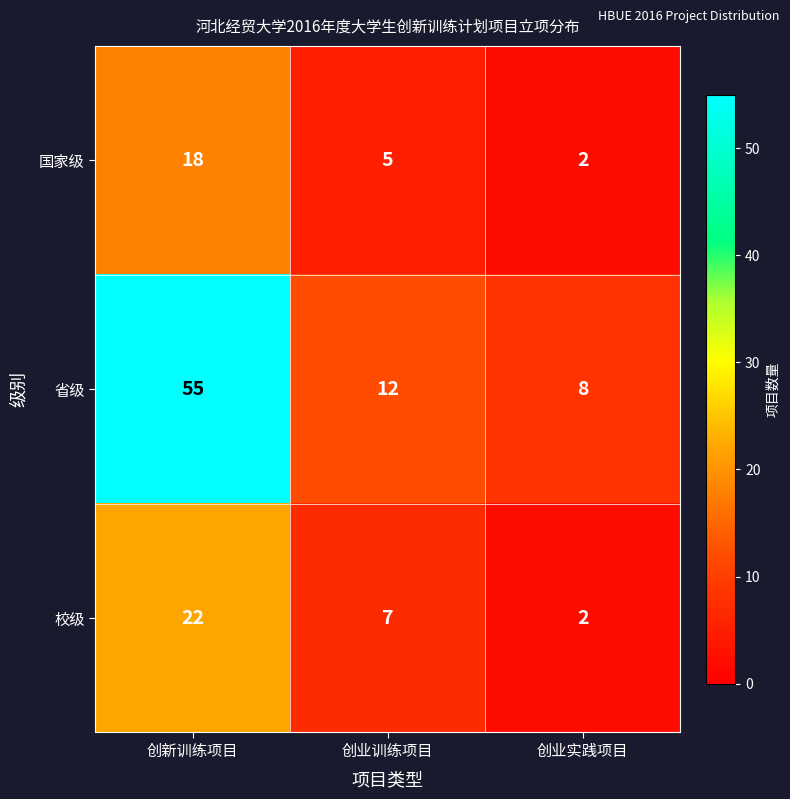

Is it true that 省级 equals 3 at 创业训练项目?

False